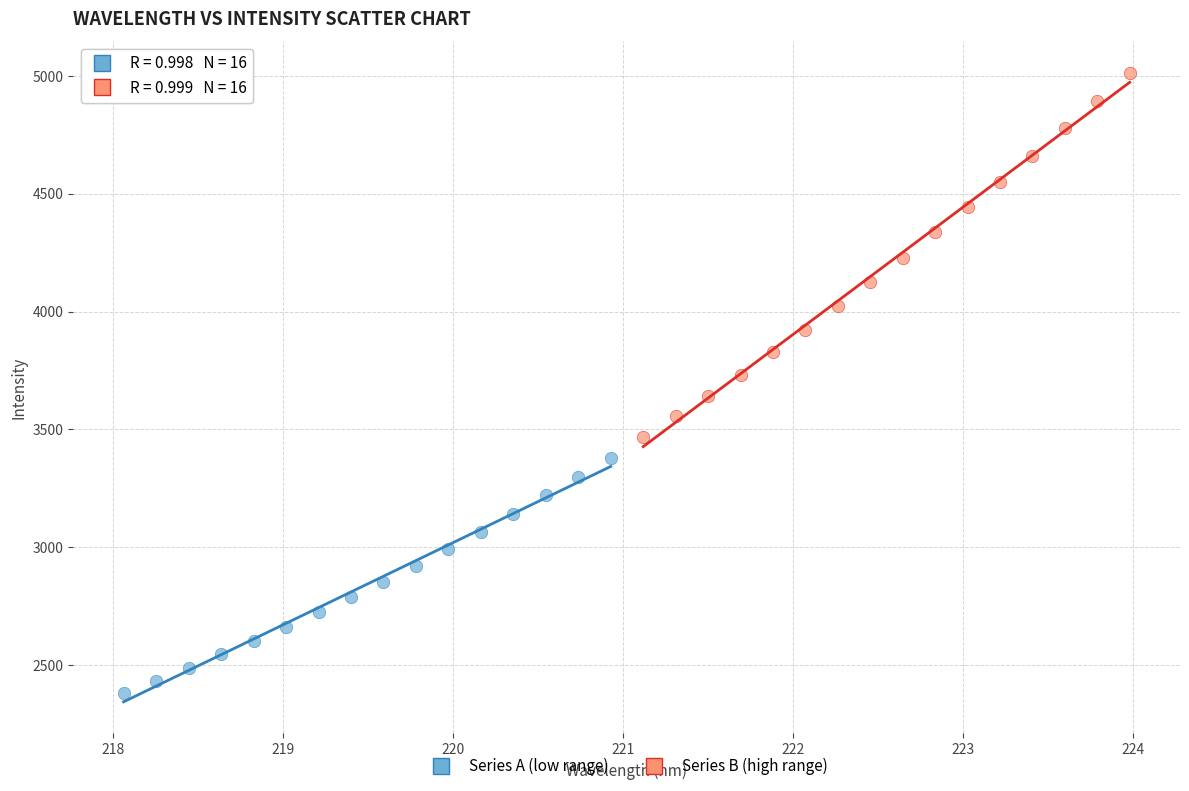

Which series contains the highest Y value?

Series B (high range)